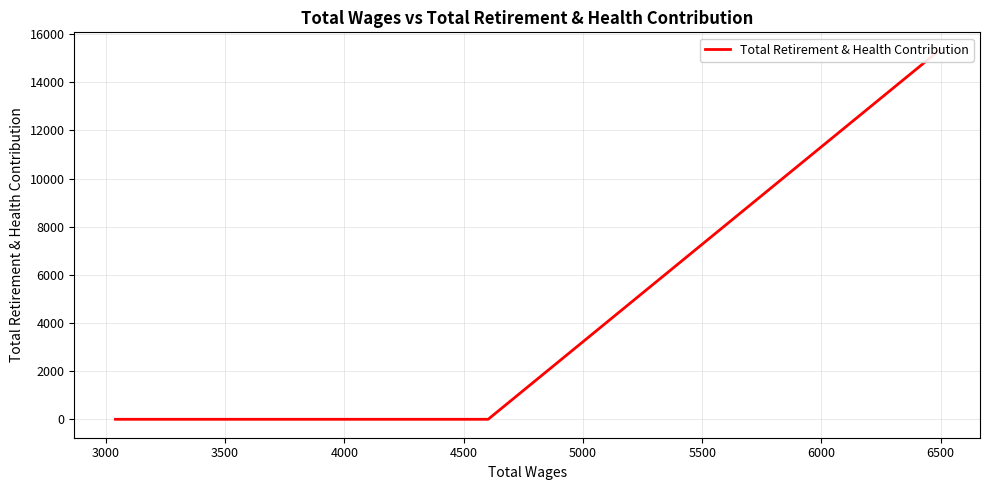

What is the difference between the maximum and minimum values?

15309